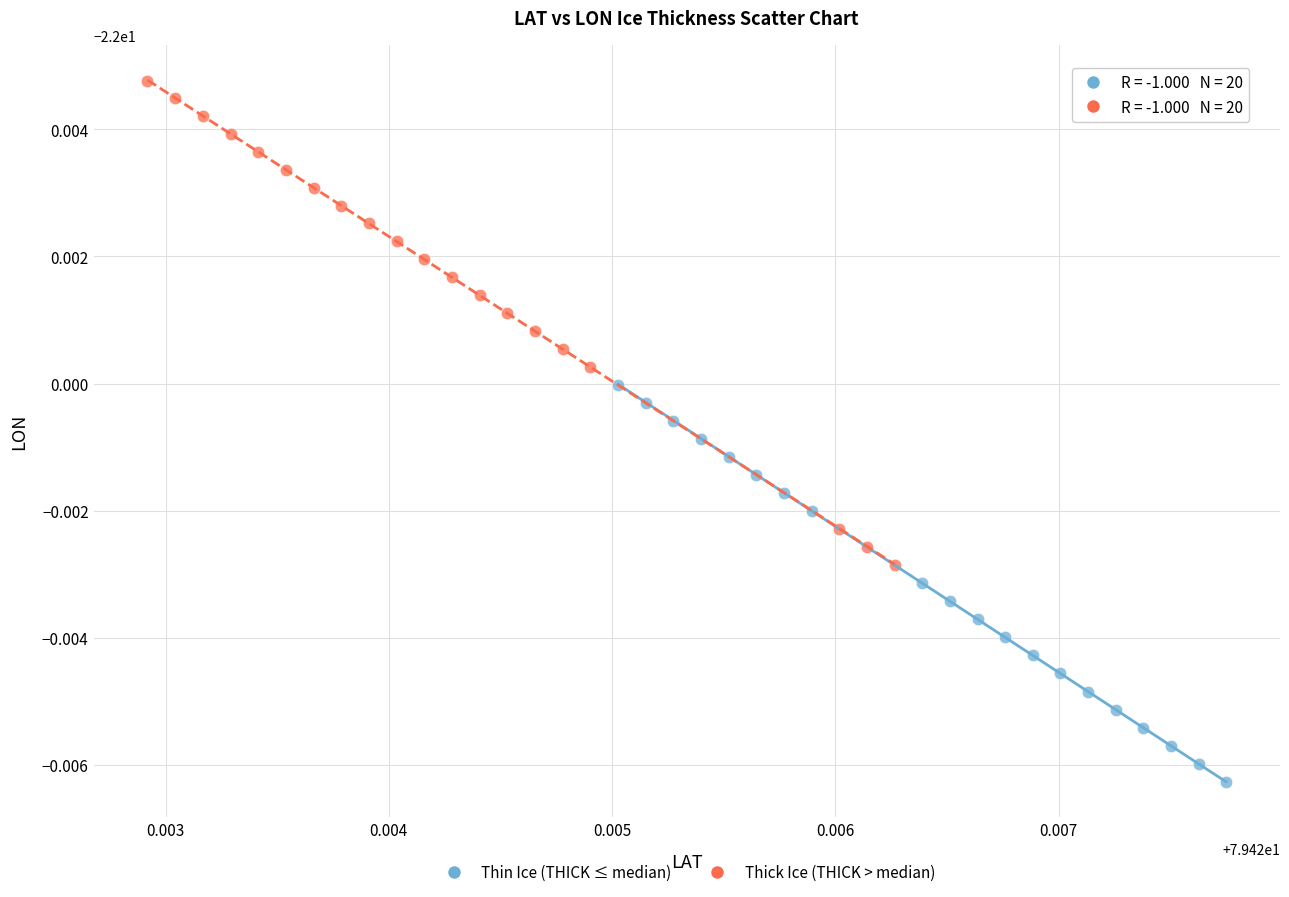

What are all the series names shown in the legend?

Thin Ice (THICK ≤ median), Thick Ice (THICK > median)